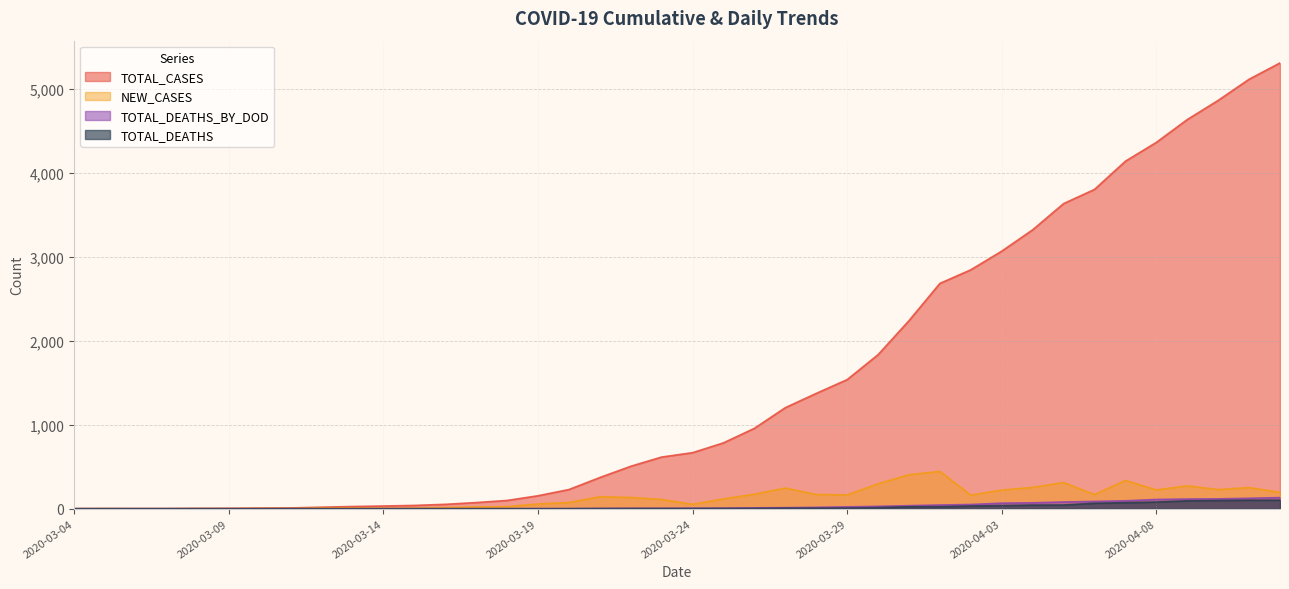

The TOTAL_CASES series shows 2845 at 2020-04-02. True or false?

True